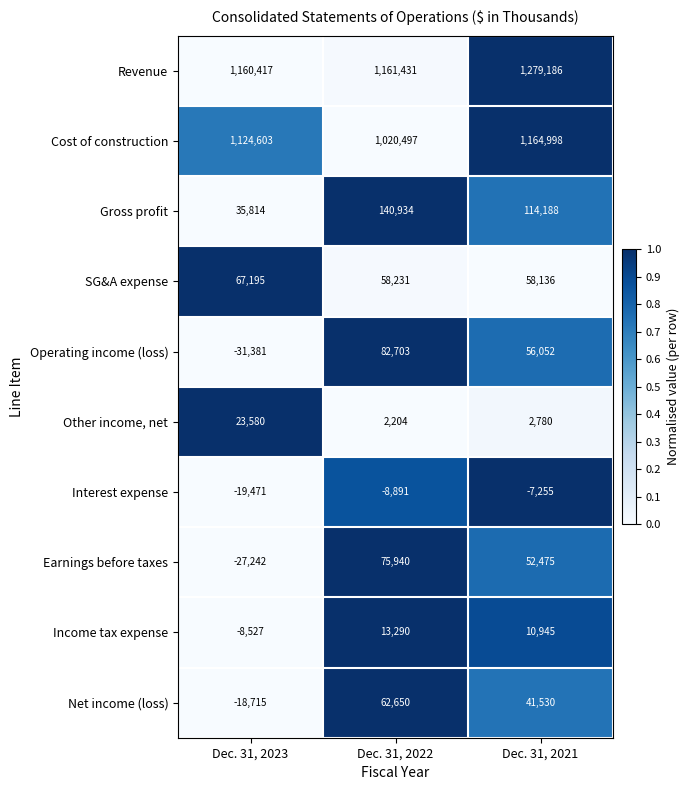

At which category does the chart reach its minimum across all series?

Dec. 31, 2023